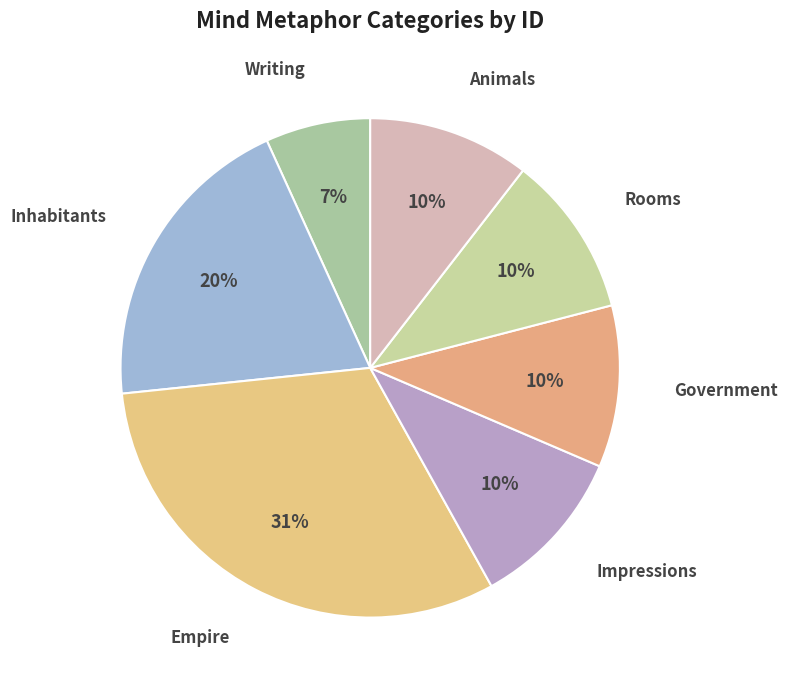

Which slice is the smallest?

Writing